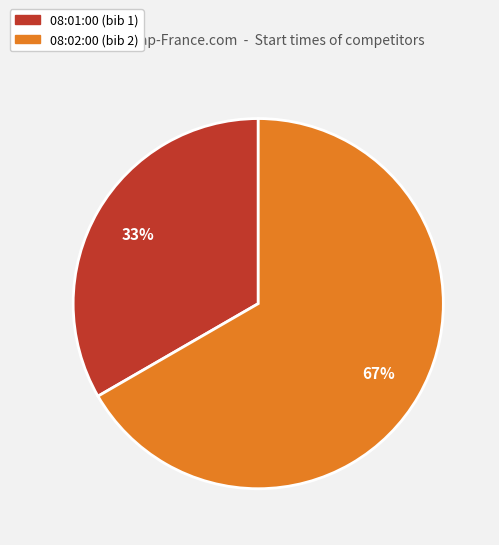

True or false: 08:02:00 accounts for 59% of the total.

False